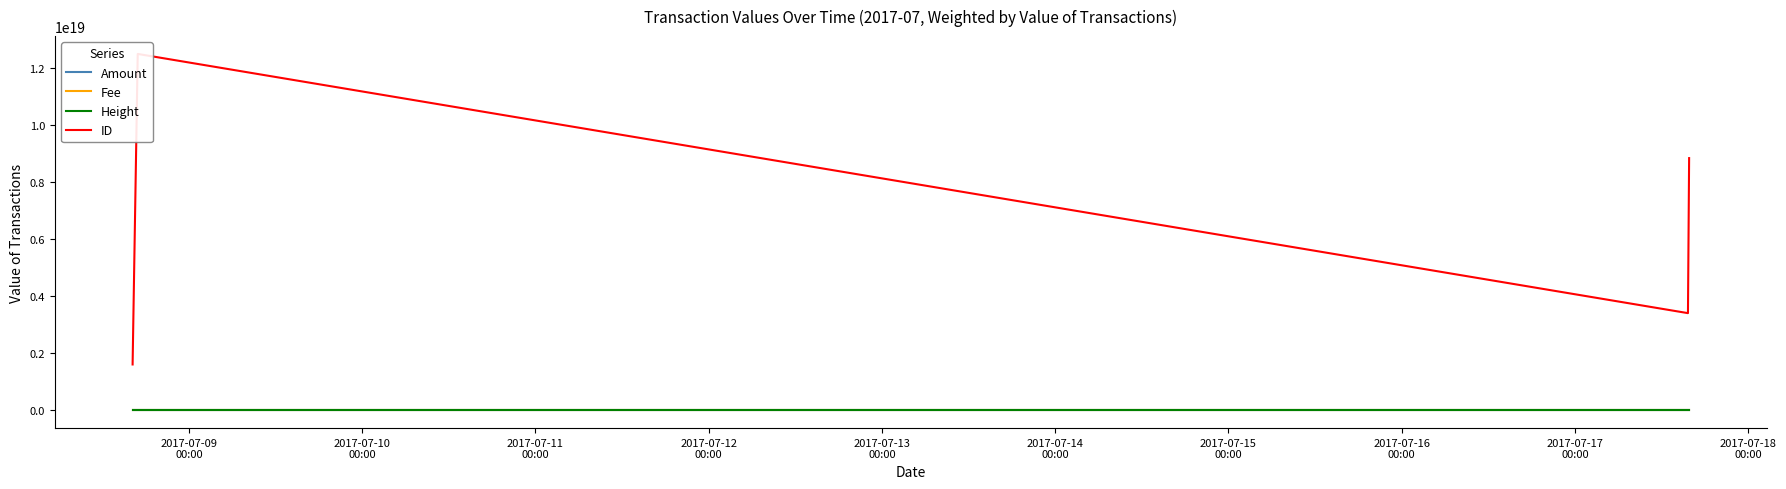

Which series has the largest total across all categories?

ID